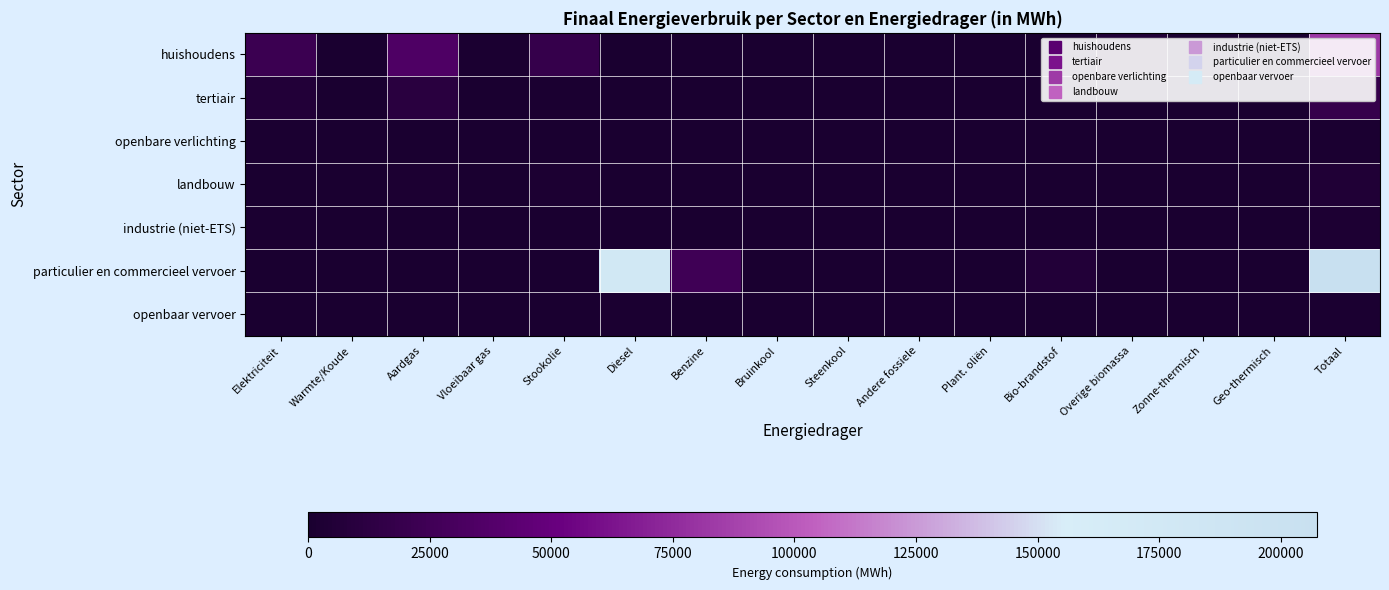

Between Stookolie and Bio-brandstof, which is larger?

Stookolie